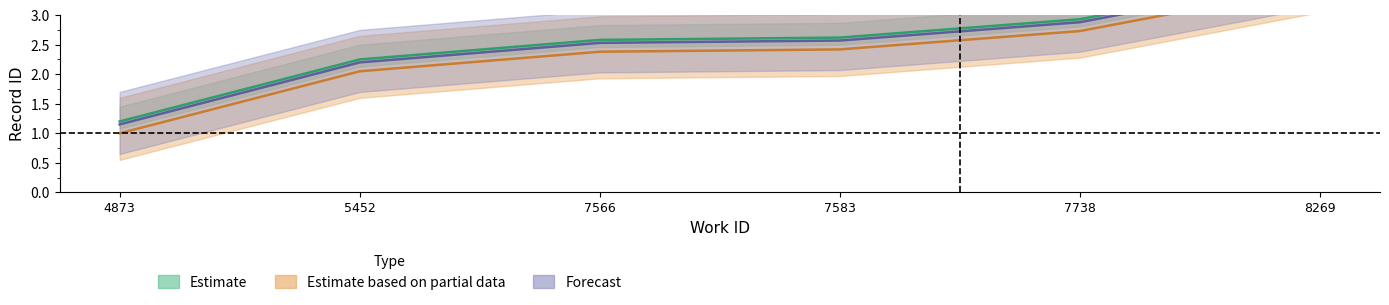

How many values in the Forecast series exceed 2?

5